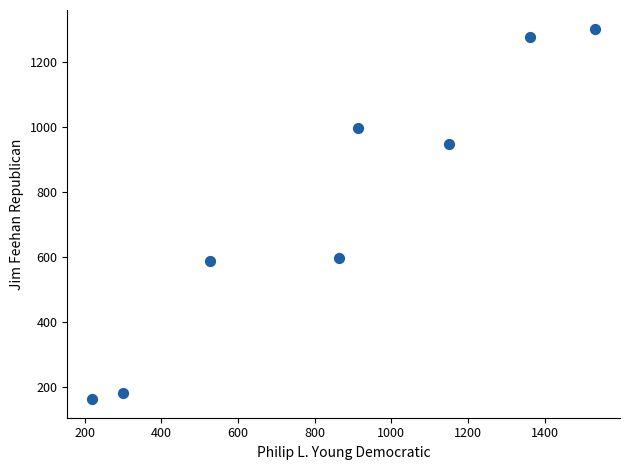

What is the average Y value?

756